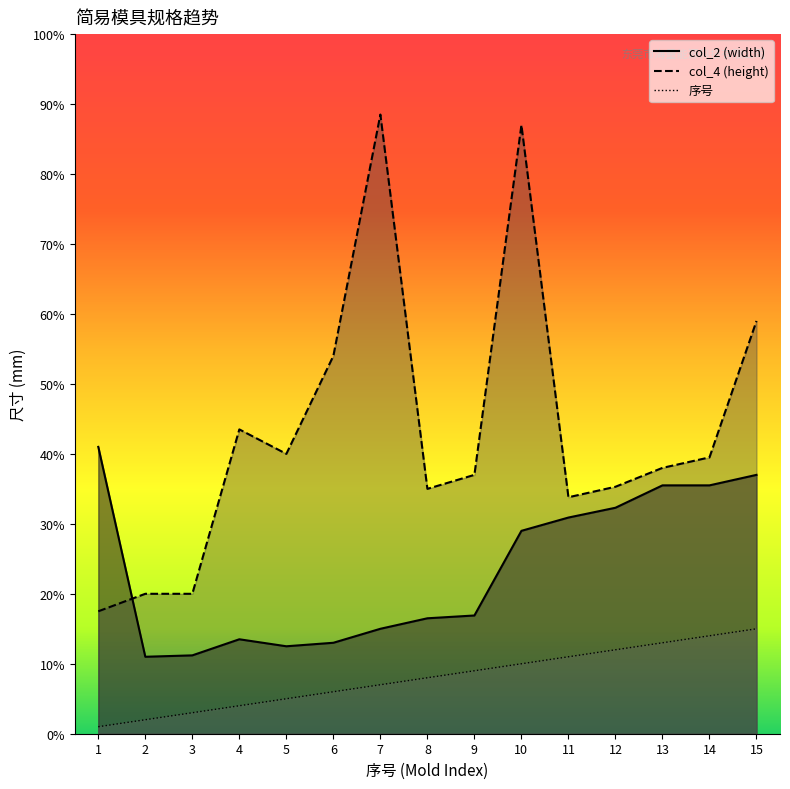

Reading right to left, what are all the values shown in this chart?

序号: 15.0	14.0	13.0	12.0	11.0	10.0	9.0	8.0	7.0	6.0	5.0	4.0	3.0	2.0	1.0
col_2 (width): 37.0	35.5	35.5	32.3	30.9	29.0	16.9	16.5	15.0	13.0	12.5	13.5	11.2	11.0	41.0
col_4 (height): 59.0	39.5	38.0	35.3	33.8	87.0	37.0	35.0	88.5	54.0	40.0	43.5	20.0	20.0	17.5